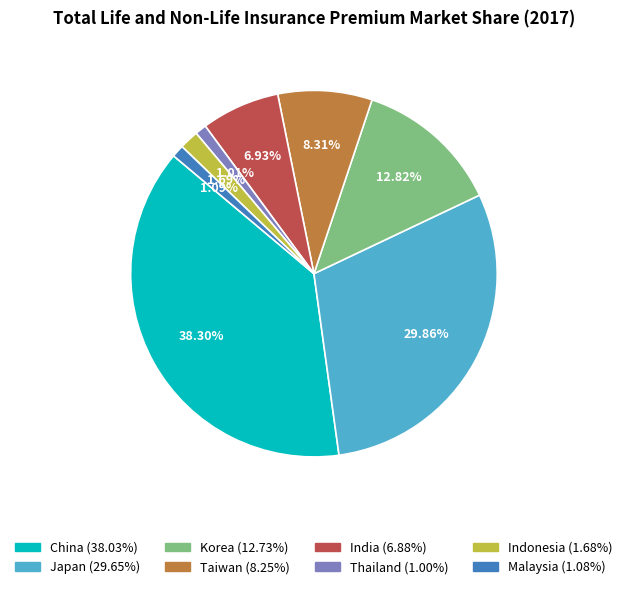

Does Malaysia represent more than half of the total?

No